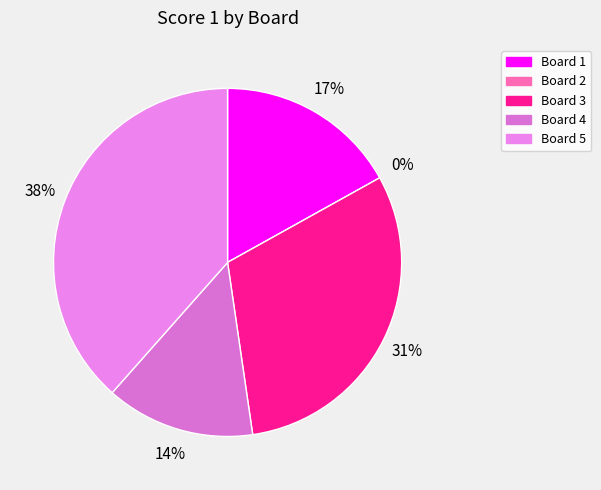

To the nearest percent, what percentage of the pie is Board 4?

14%